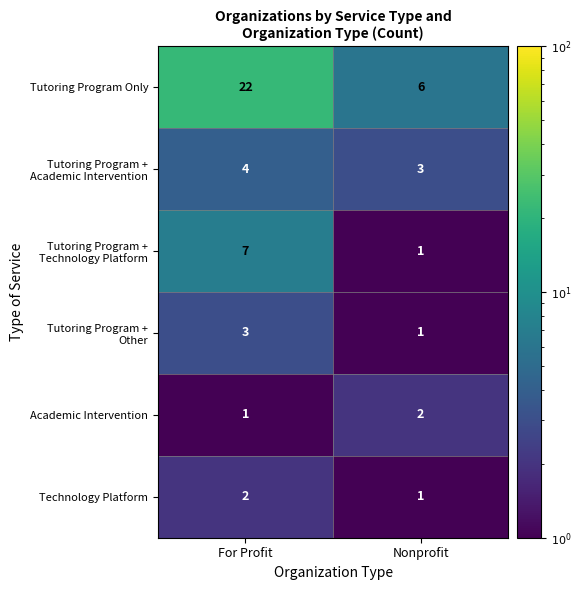

What is the maximum value shown in the chart?

22